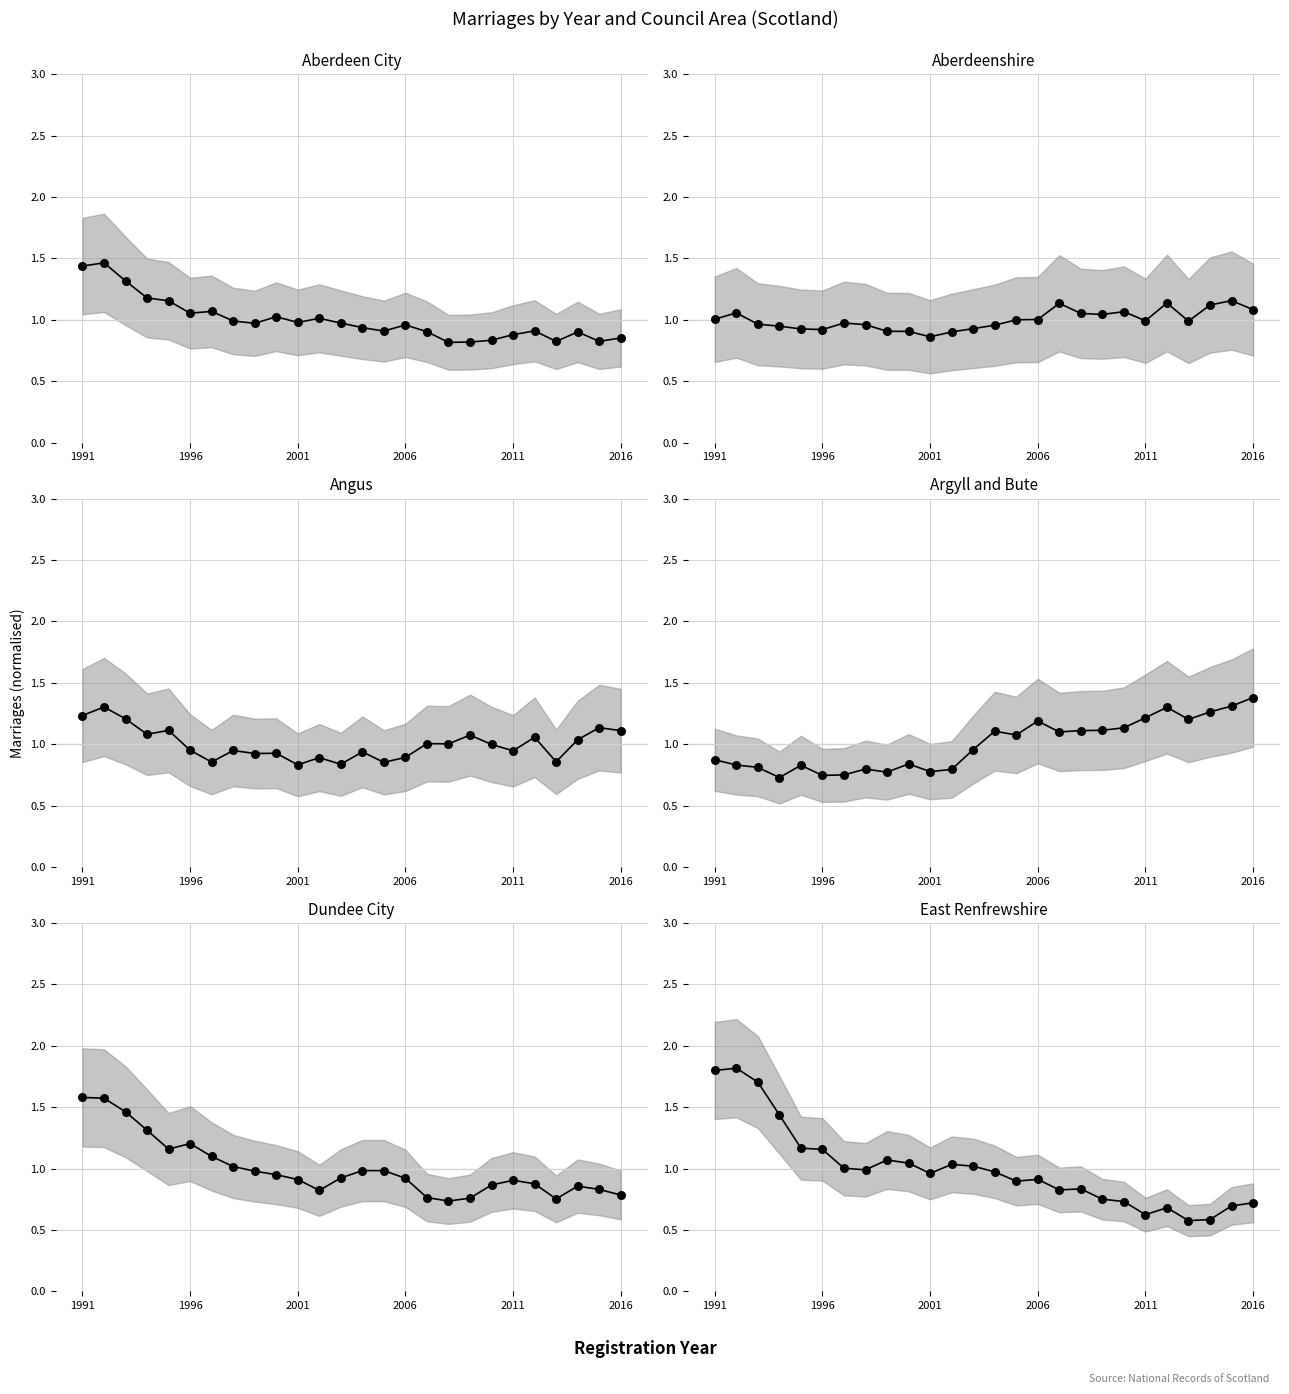

What is the total value across all series at 2010?

5.6